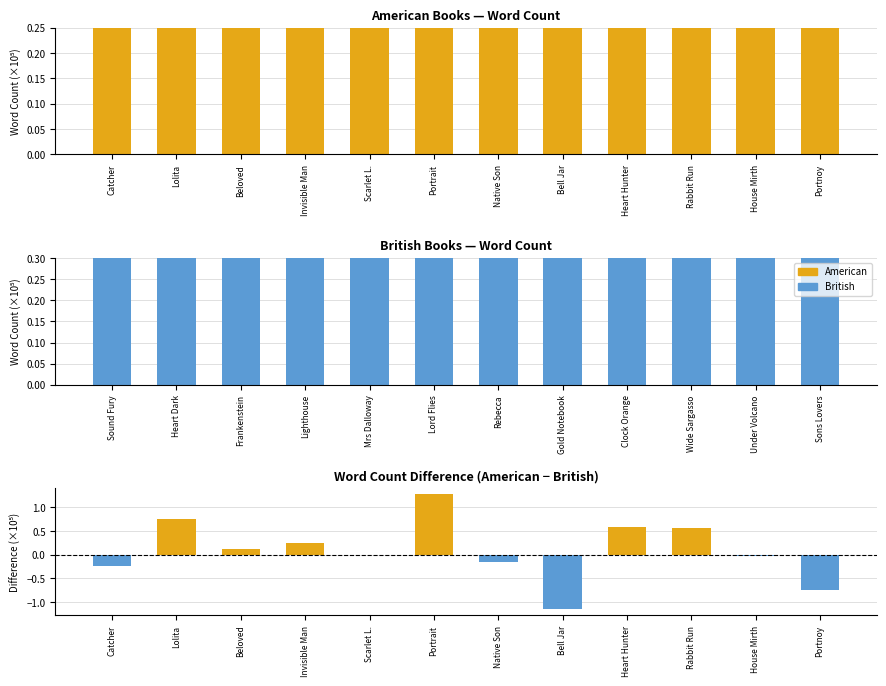

How many series are shown in this chart?

2